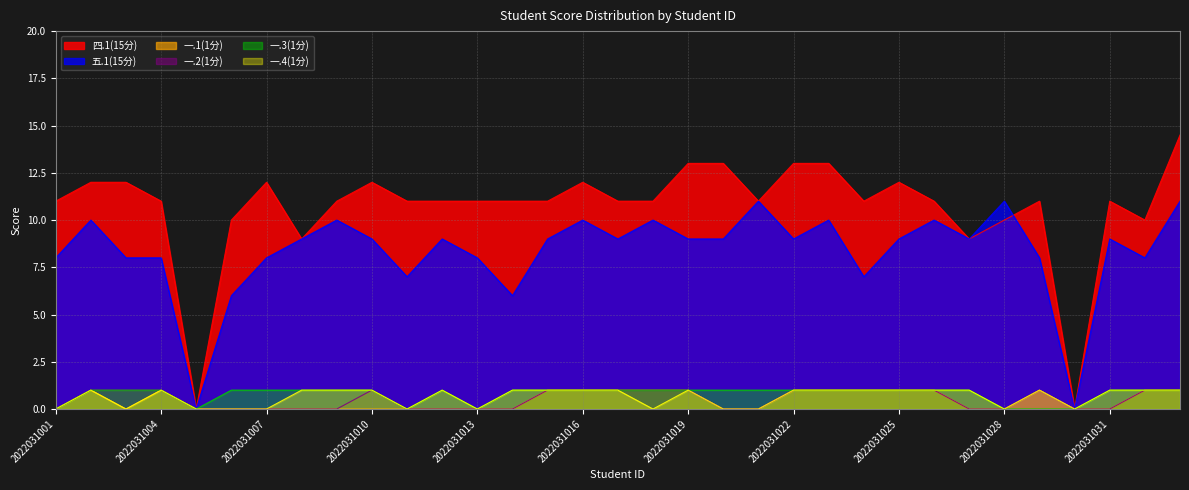

How many intersections are there between 四.1(15分) and 五.1(15分)?

1